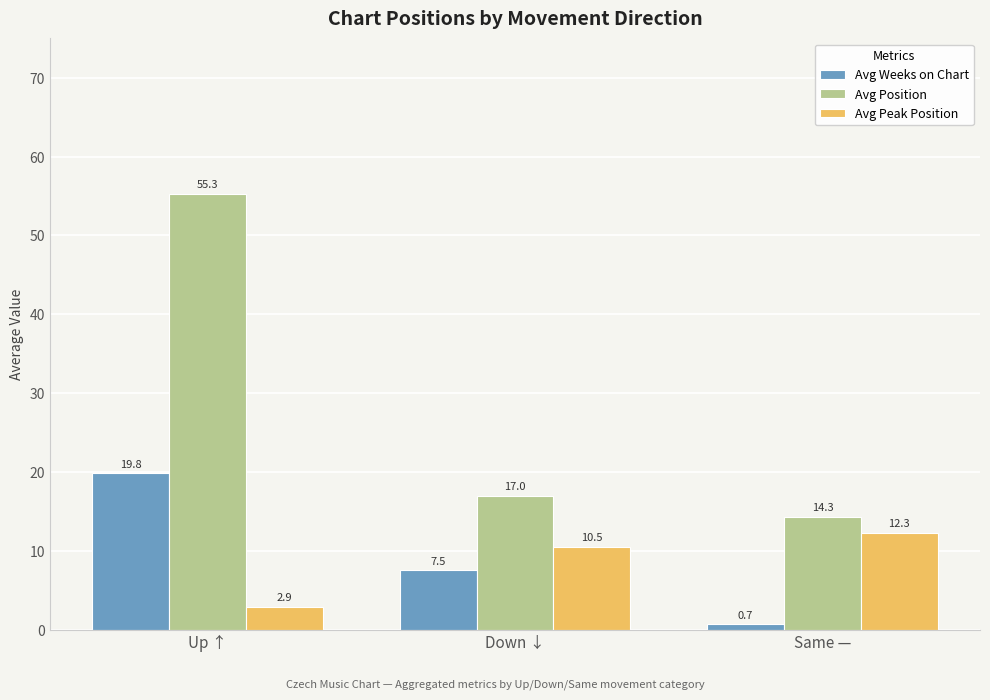

Which series has the largest range (max minus min)?

Avg Position